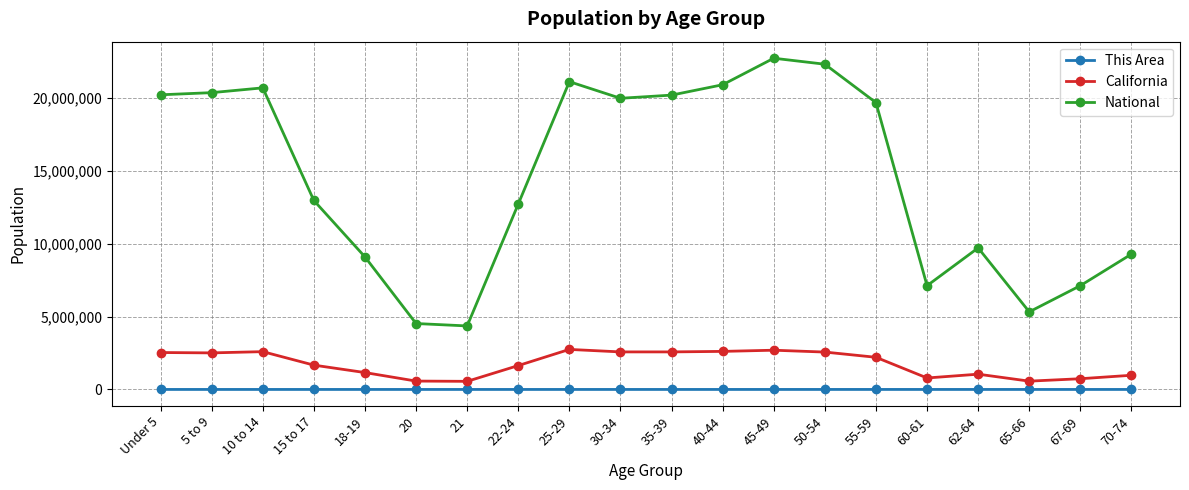

True or false: This Area has more than 0 interior local peaks.

True